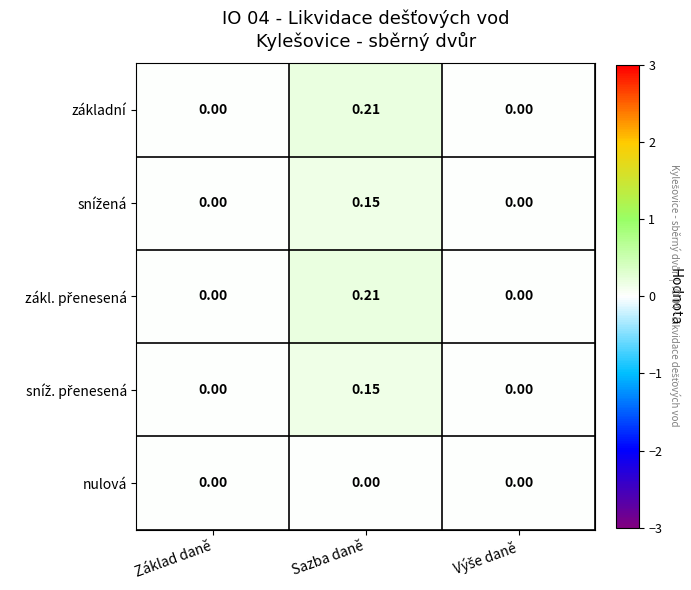

Which label corresponds to the largest value in the chart?

Sazba daně